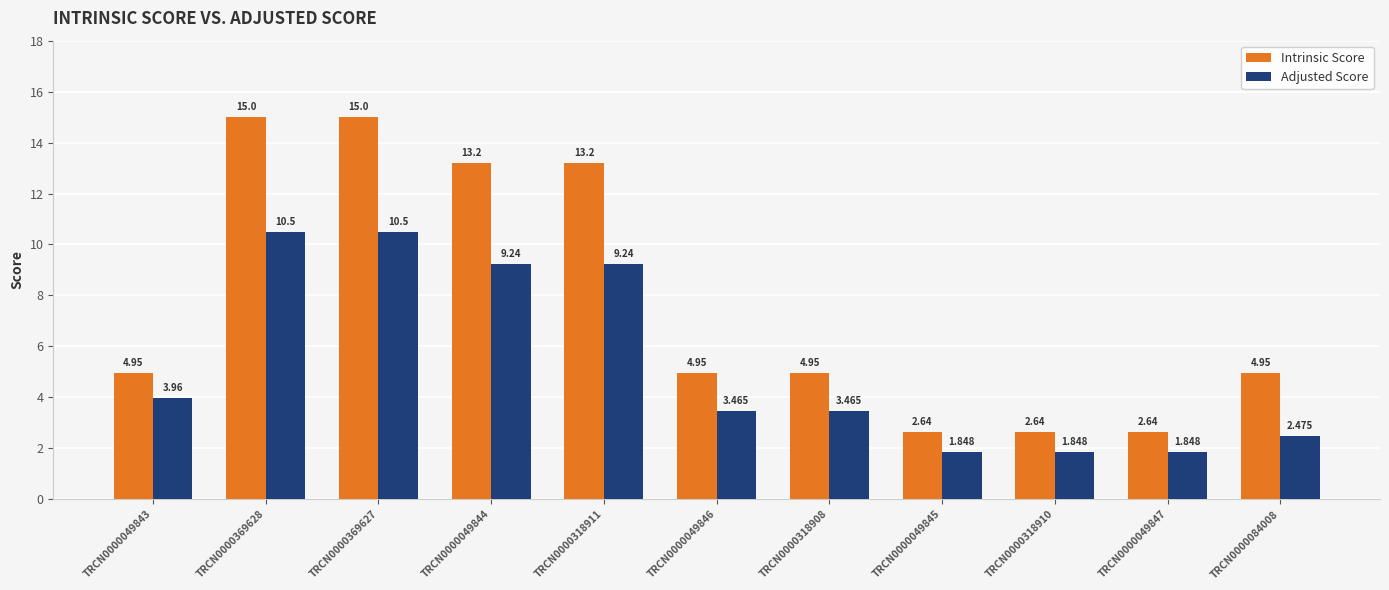

List the series in order of their peak value, highest first.

Intrinsic Score, Adjusted Score